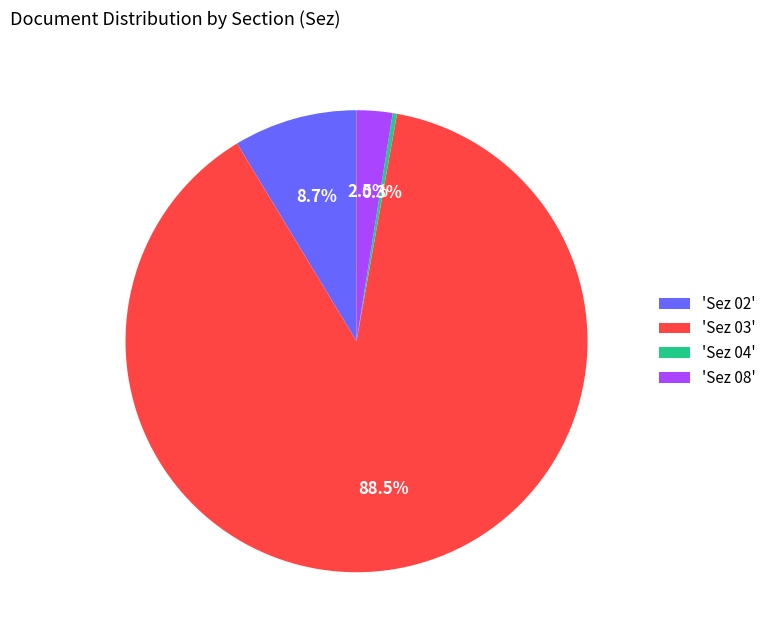

Rank the categories by value from lowest to highest.

'Sez 04', 'Sez 08', 'Sez 02', 'Sez 03'